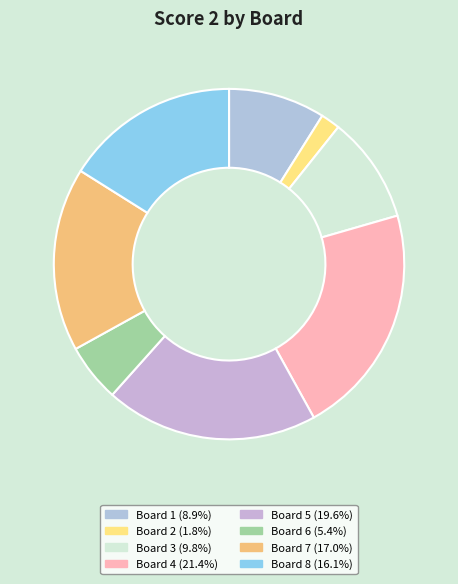

The Board 3 slice represents 16% of the pie. True or false?

False